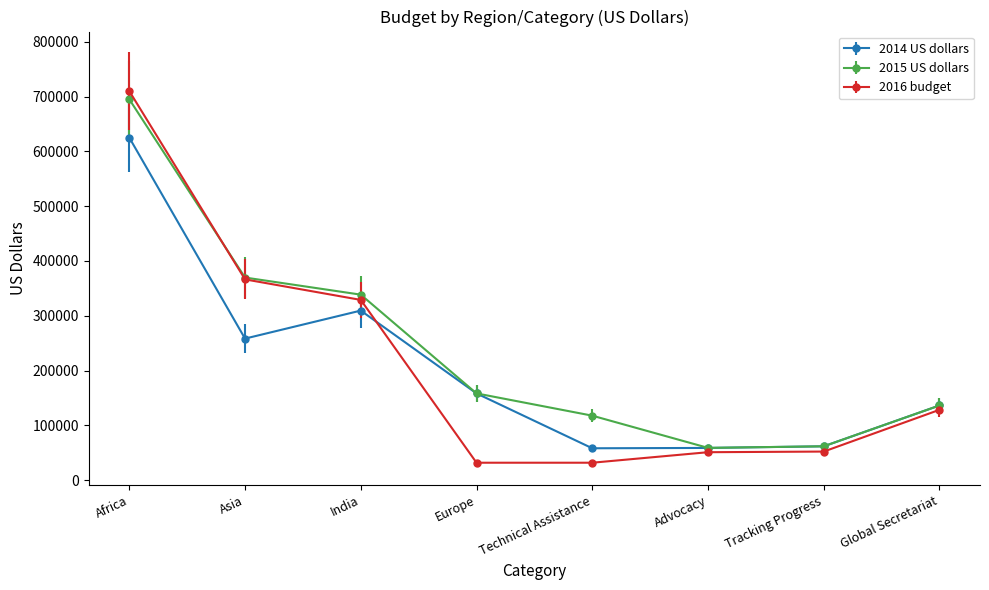

Is it true that 2015 US dollars equals 338493 at India?

True